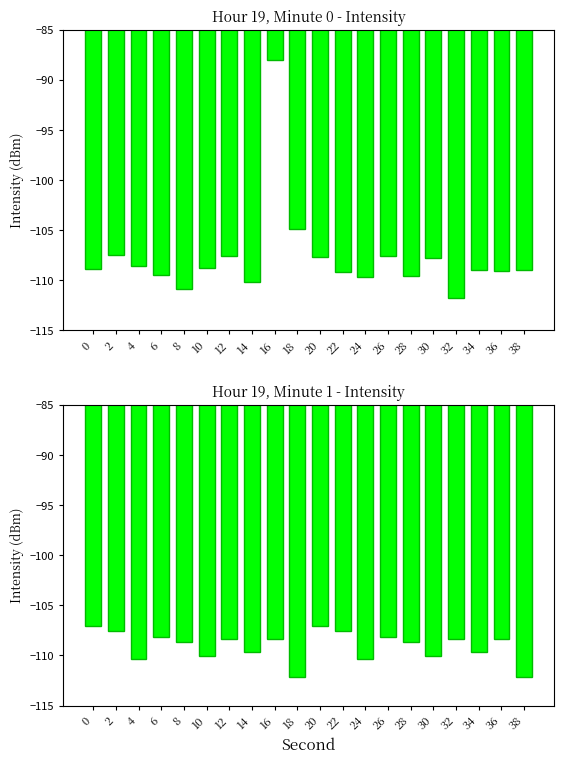

The value at 12 is -157.2. True or false?

False